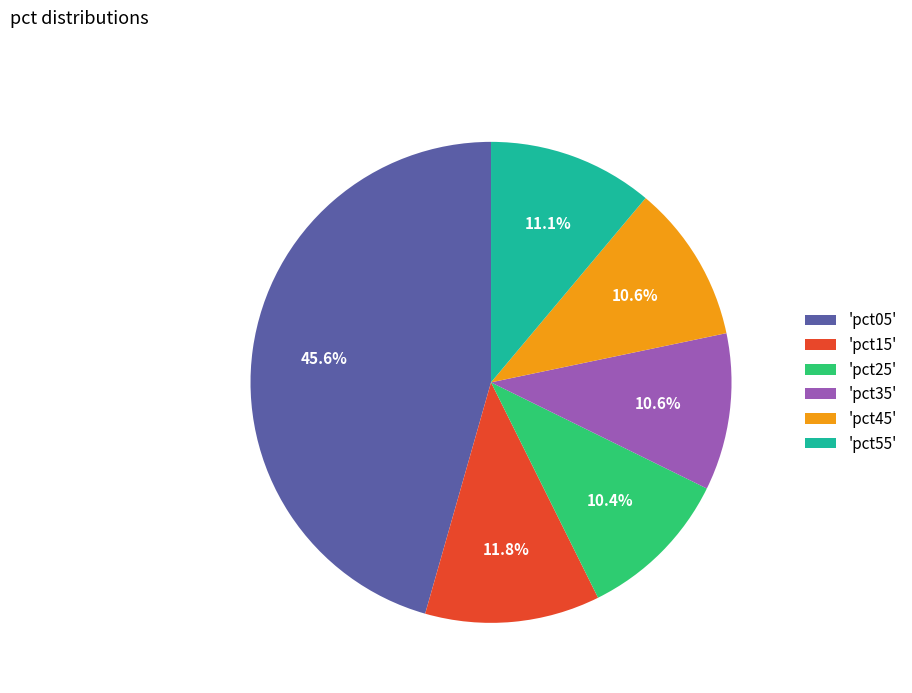

What is the largest slice in the pie chart?

'pct05'